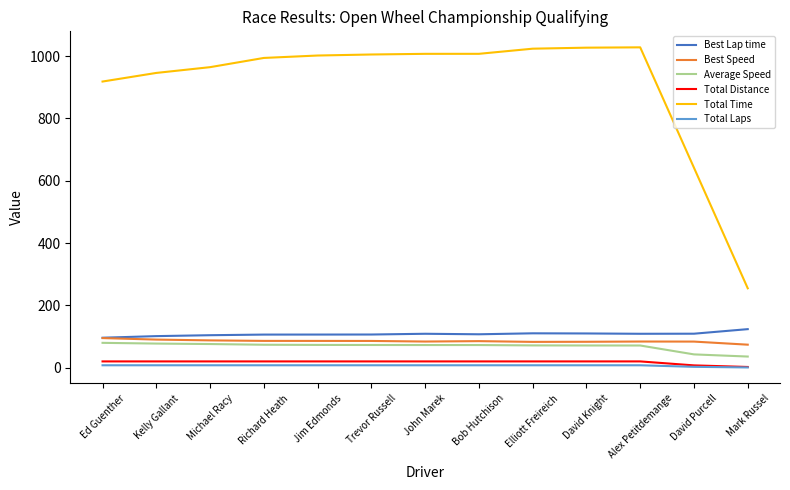

Which series has the widest spread of values?

Total Time